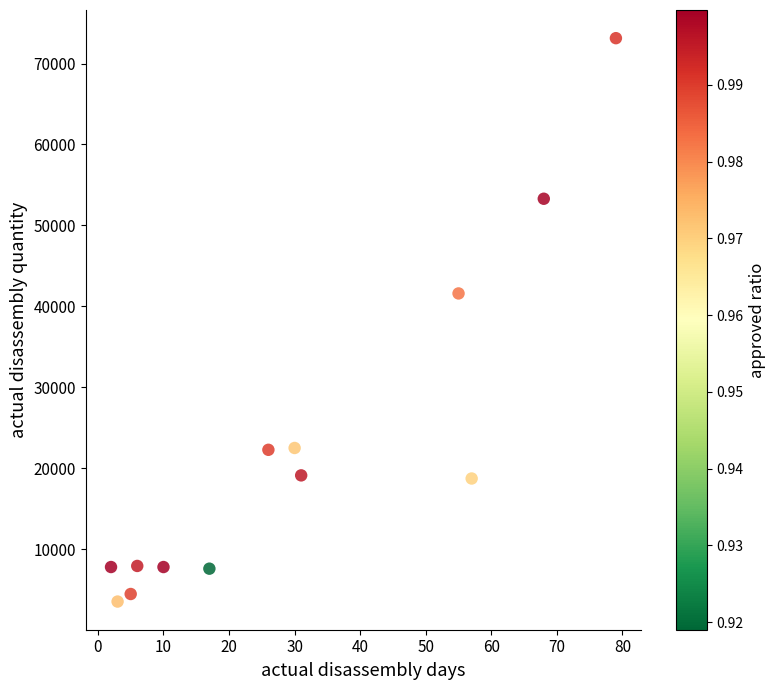

What Y value in the scatter plot is closest to 38323?

41590